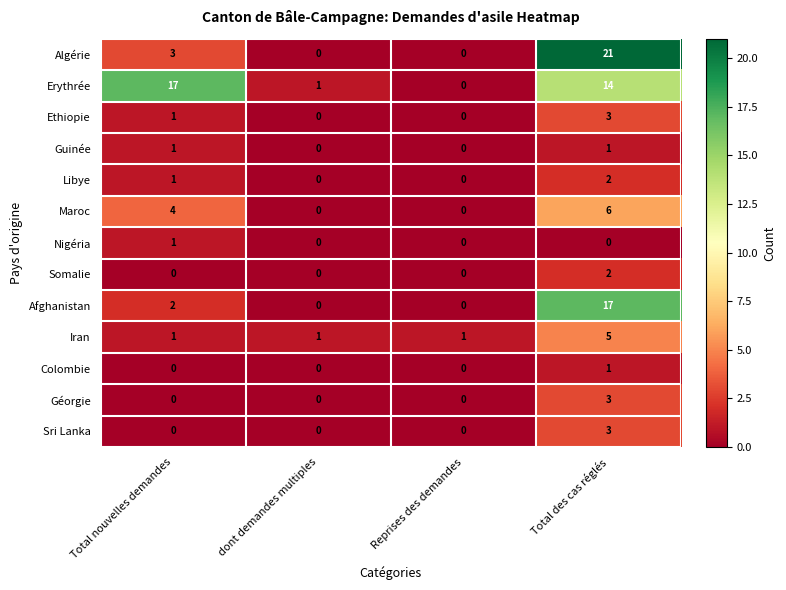

Which series has the largest total across all categories?

Erythrée